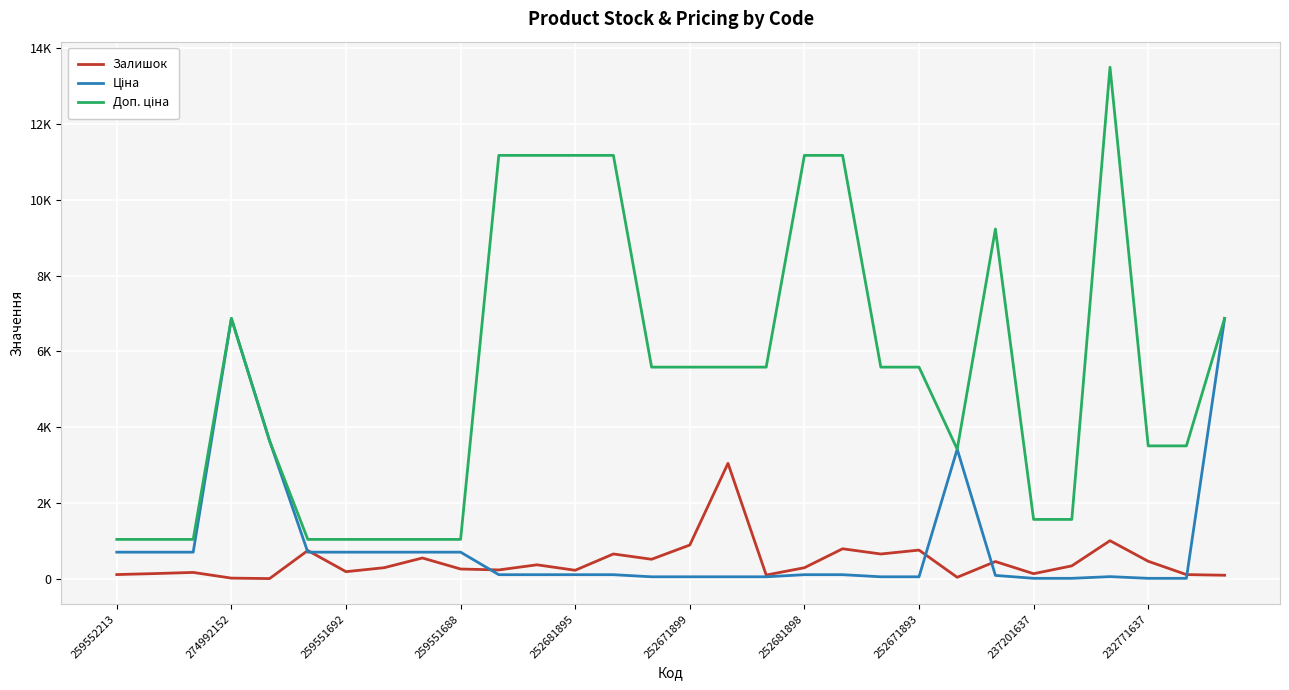

How many lines are shown in the chart?

3